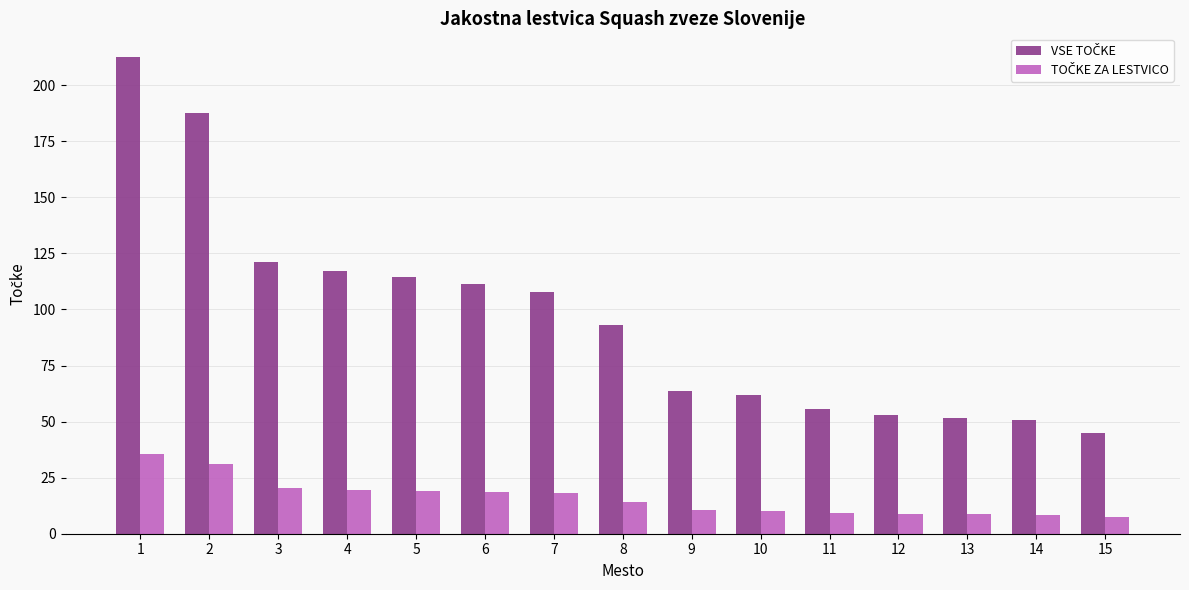

What is the spread (max minus min) of values at 7?

89.8